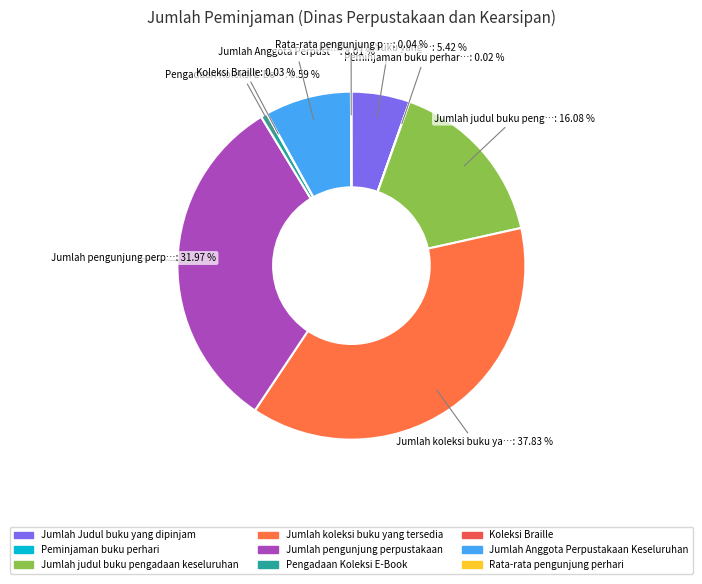

Count the number of slices in the pie.

9